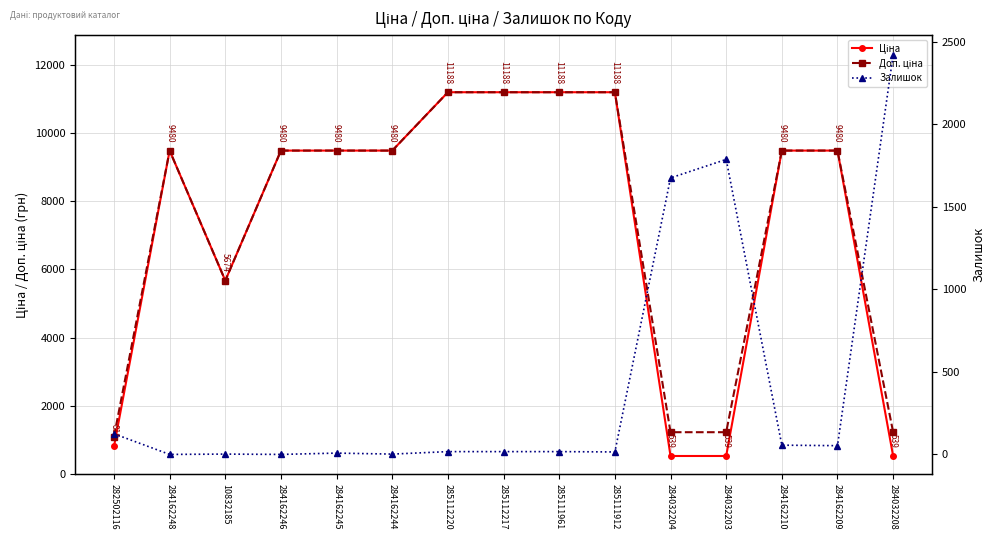

Reading right to left, what are all the values shown in this chart?

Ціна: 539.0	9480.1	9480.1	539.0	539.0	11188.2	11188.2	11188.2	11188.2	9480.1	9480.1	9480.1	5673.8	9480.1	818.5
Доп. ціна: 1235.4	9480.1	9480.1	1235.4	1235.4	11188.2	11188.2	11188.2	11188.2	9480.1	9480.1	9480.1	5673.8	9480.1	1109.2
Залишок: 2419.0	53.0	56.0	1786.0	1674.0	15.0	17.0	17.0	17.0	2.0	8.0	0.0	2.0	0.0	125.0